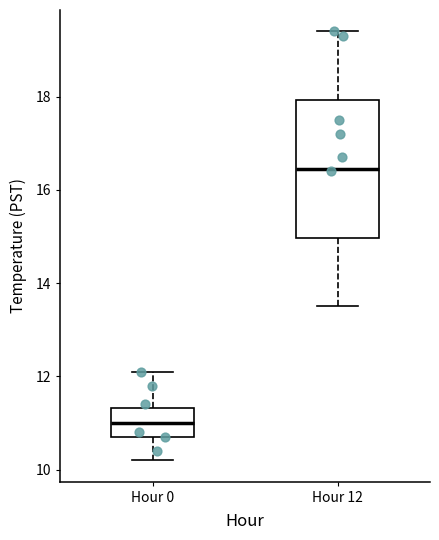

Reading left to right, transcribe this box plot: for each box, give where its median line is, the range the box spans, and where its two whiskers end, as read against the y-axis. The values are not printed on the chart, so give them approximately, as read against the axis.

Hour 0: median 11.0, box 10.8 to 11.4, whiskers 10.2 to 12.2
Hour 12: median 16.4, box 15.0 to 18.0, whiskers 13.6 to 19.4